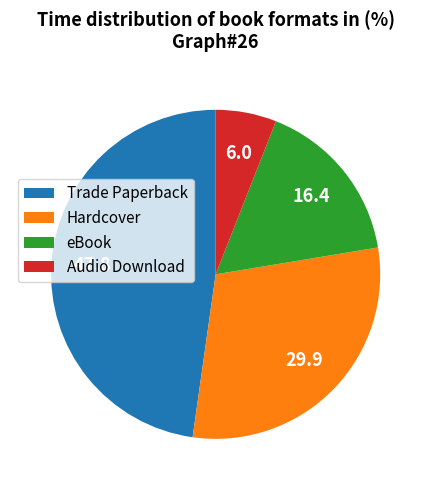

Which category has the smallest portion of the pie?

Audio Download